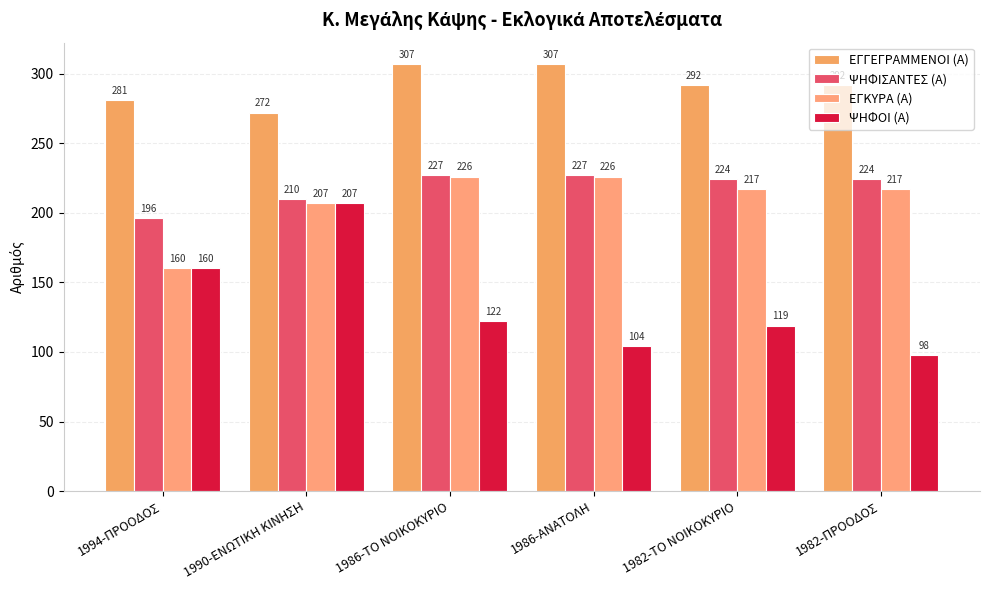

The value of ΨΗΦΟΙ (Α) at 1990-ΕΝΩΤΙΚΗ ΚΙΝΗΣΗ is 89. True or false?

False